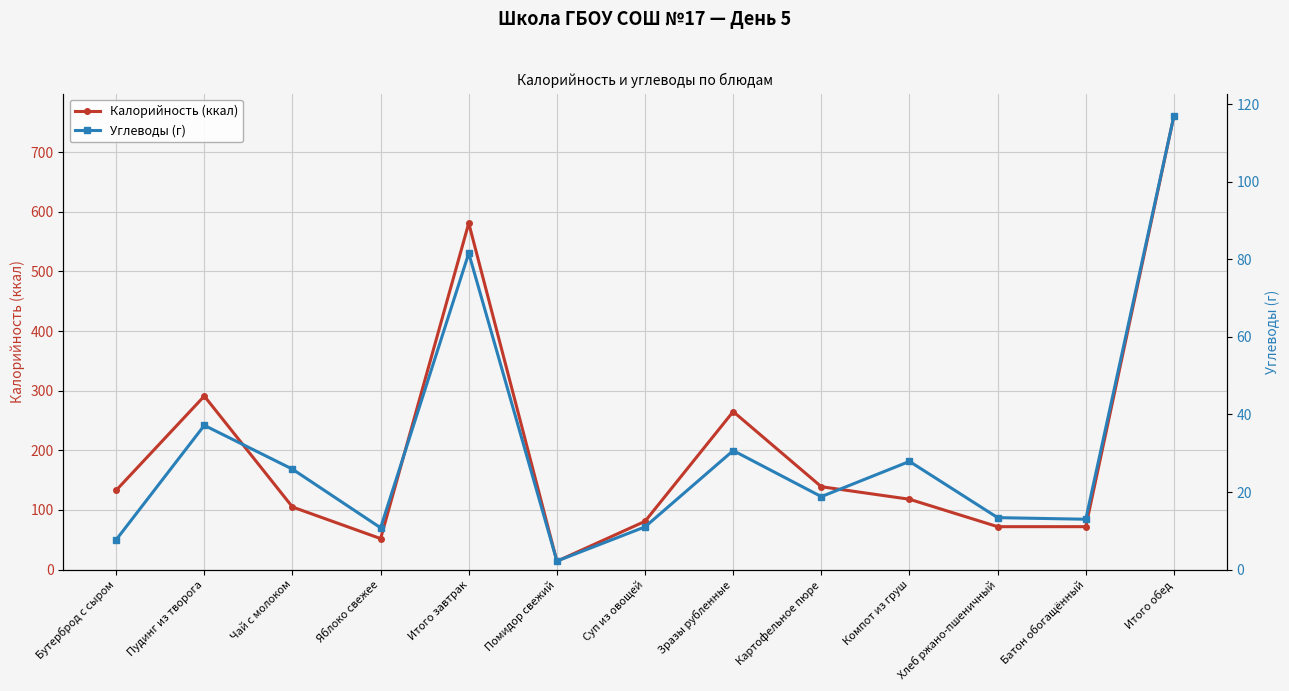

The value of Углеводы (г) at Картофельное пюре is 18.8. True or false?

True